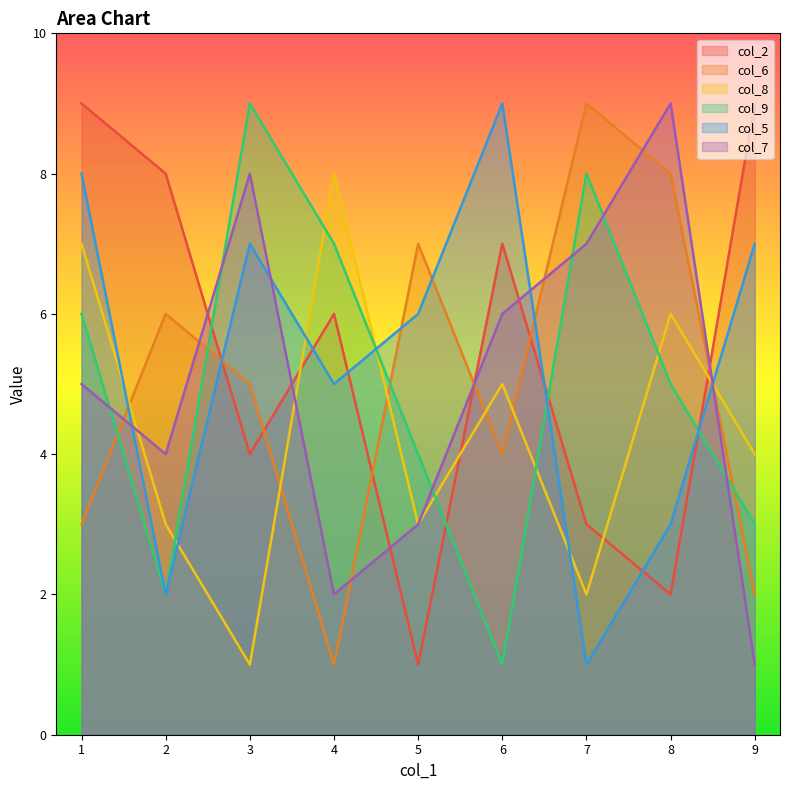

Which series has the largest range (max minus min)?

col_2